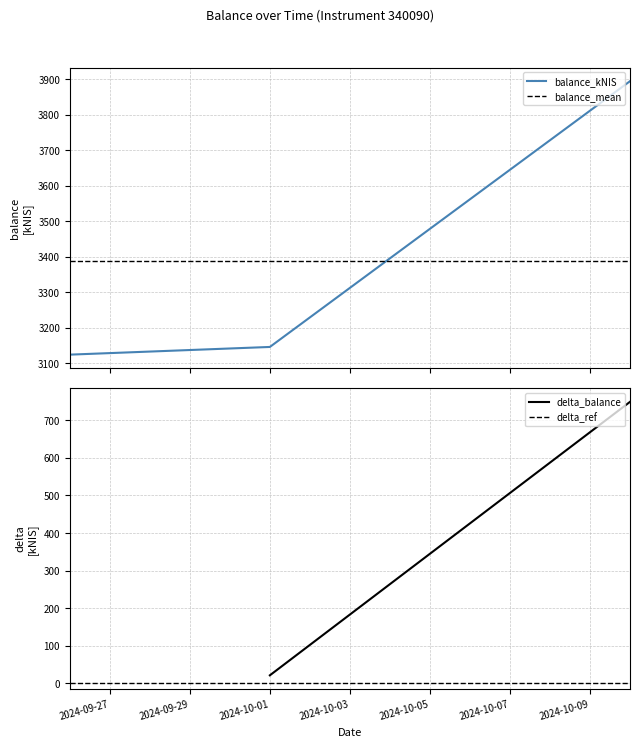

How many categories are shown in the chart?

3